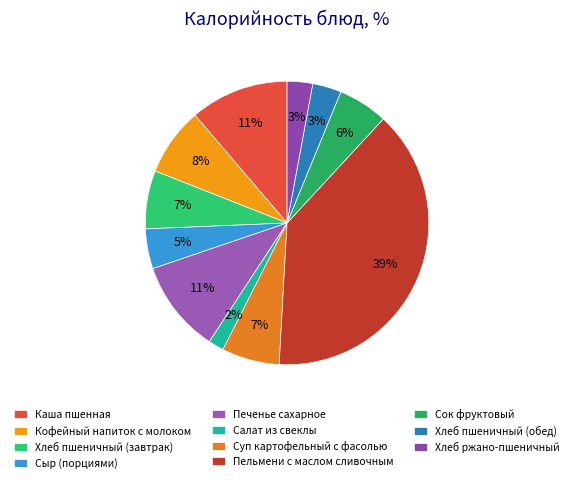

Between Хлеб ржано-пшеничный and Суп картофельный с фасолью, which is larger?

Суп картофельный с фасолью